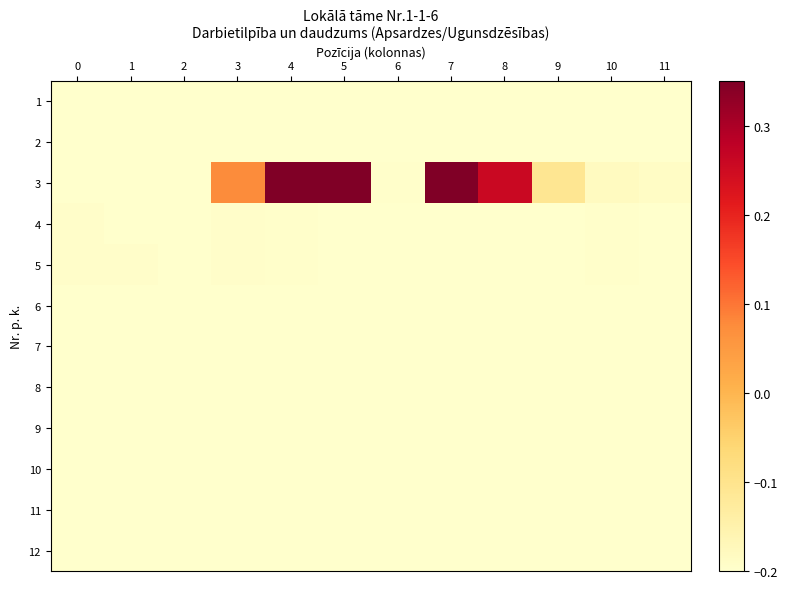

At which category does the chart reach its peak across all series?

4